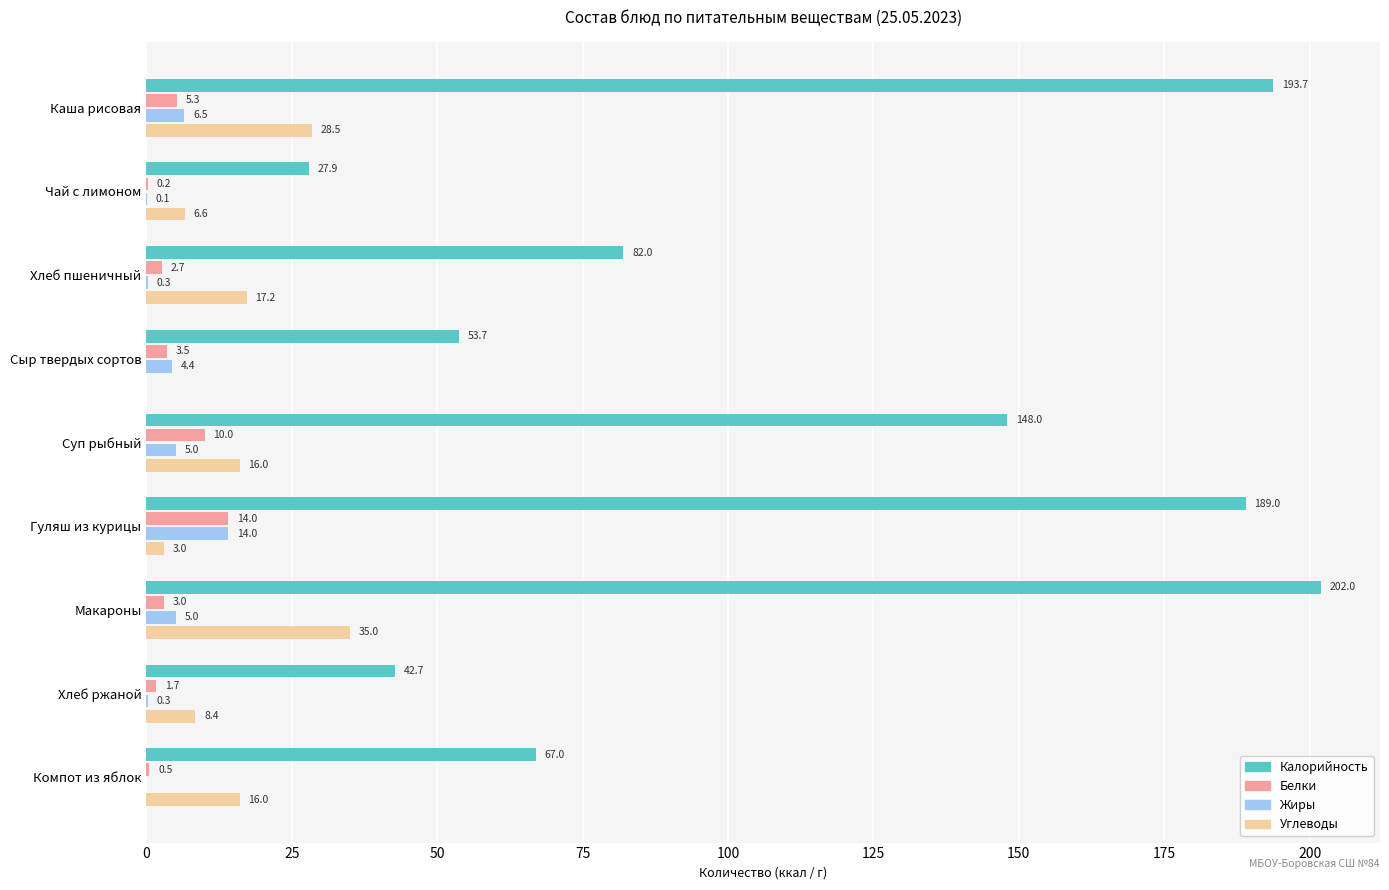

The value of Калорийность at Хлеб пшеничный is 111.5. True or false?

False